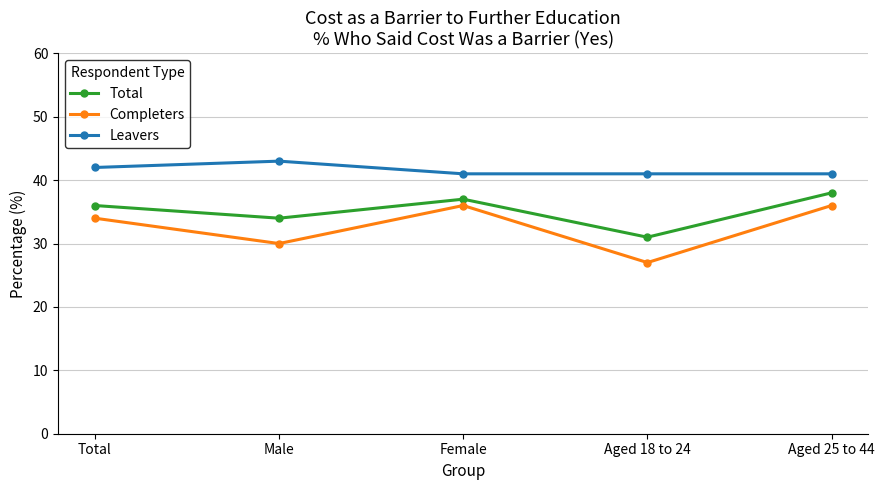

True or false: Total and Leavers intersect in this chart.

False